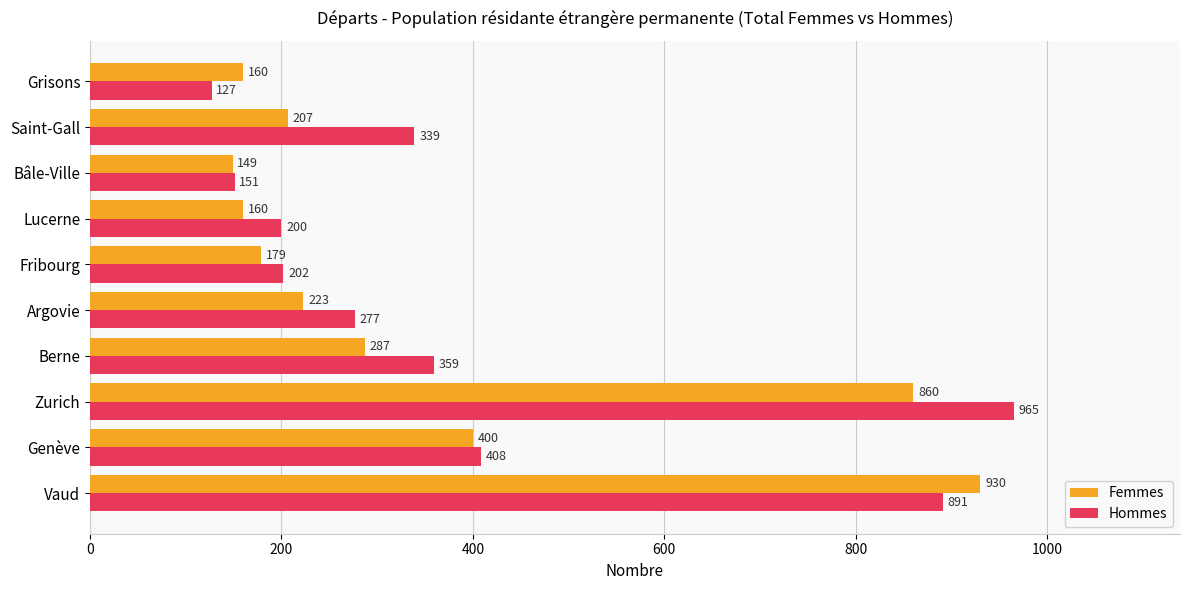

Is it true that Femmes equals 930 at Vaud?

True